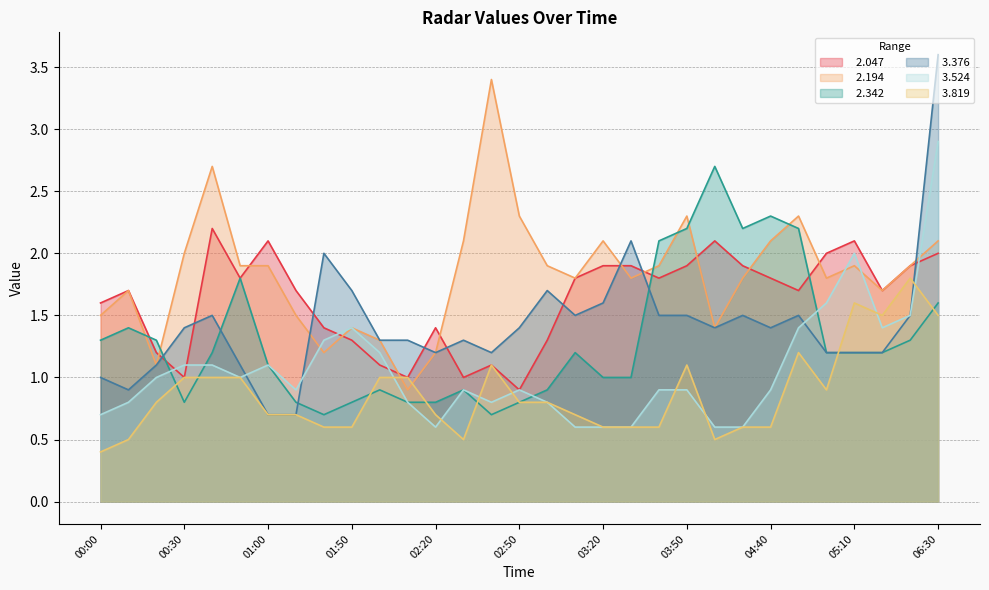

Which series changed the most between 00:20 and 02:10?

  2.342